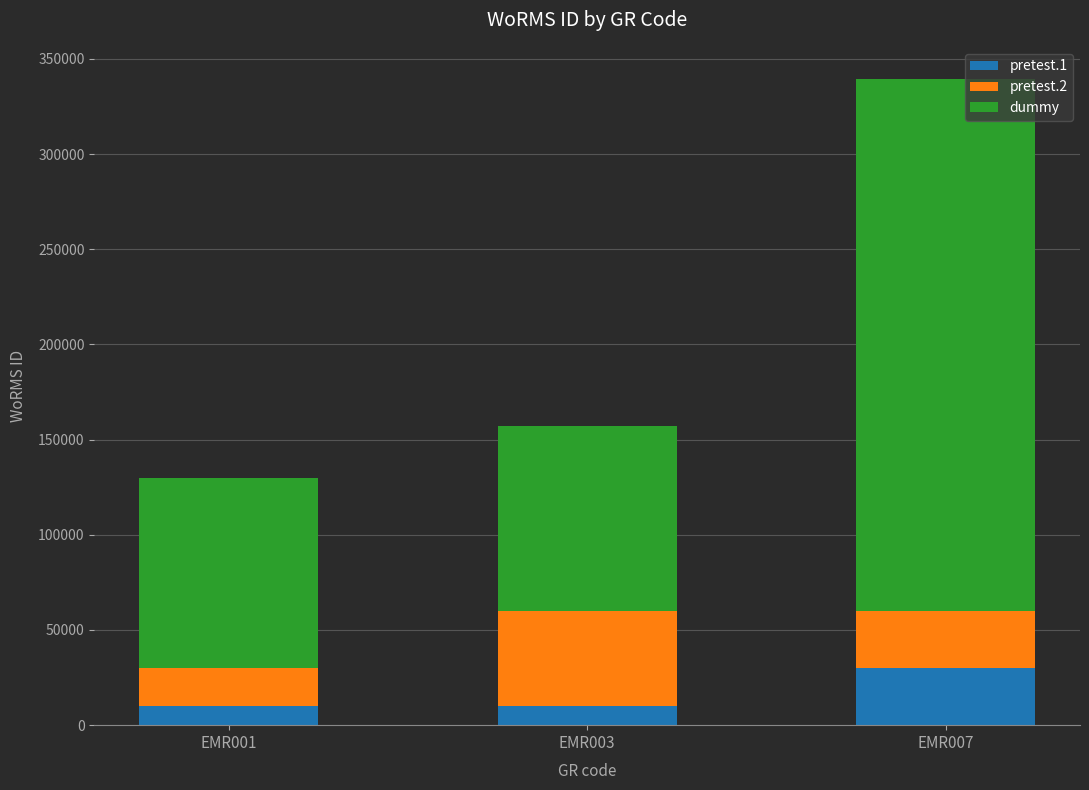

What is the sum of all pretest.1 values?

50000